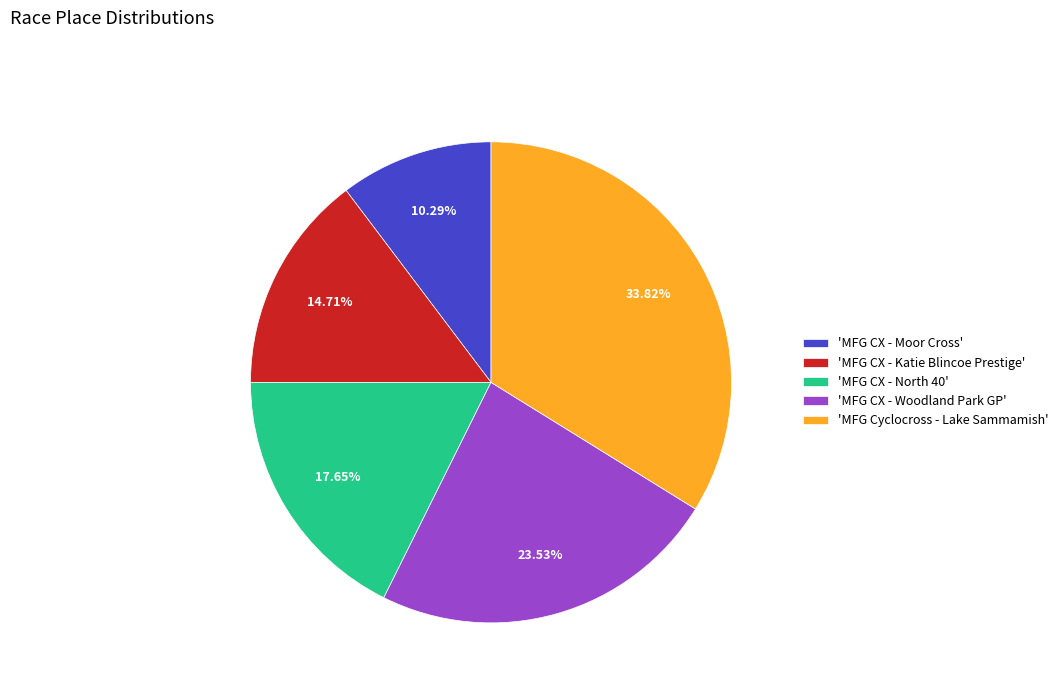

Rank the categories by value from lowest to highest.

'MFG CX - Moor Cross', 'MFG CX - Katie Blincoe Prestige', 'MFG CX - North 40', 'MFG CX - Woodland Park GP', 'MFG Cyclocross - Lake Sammamish'